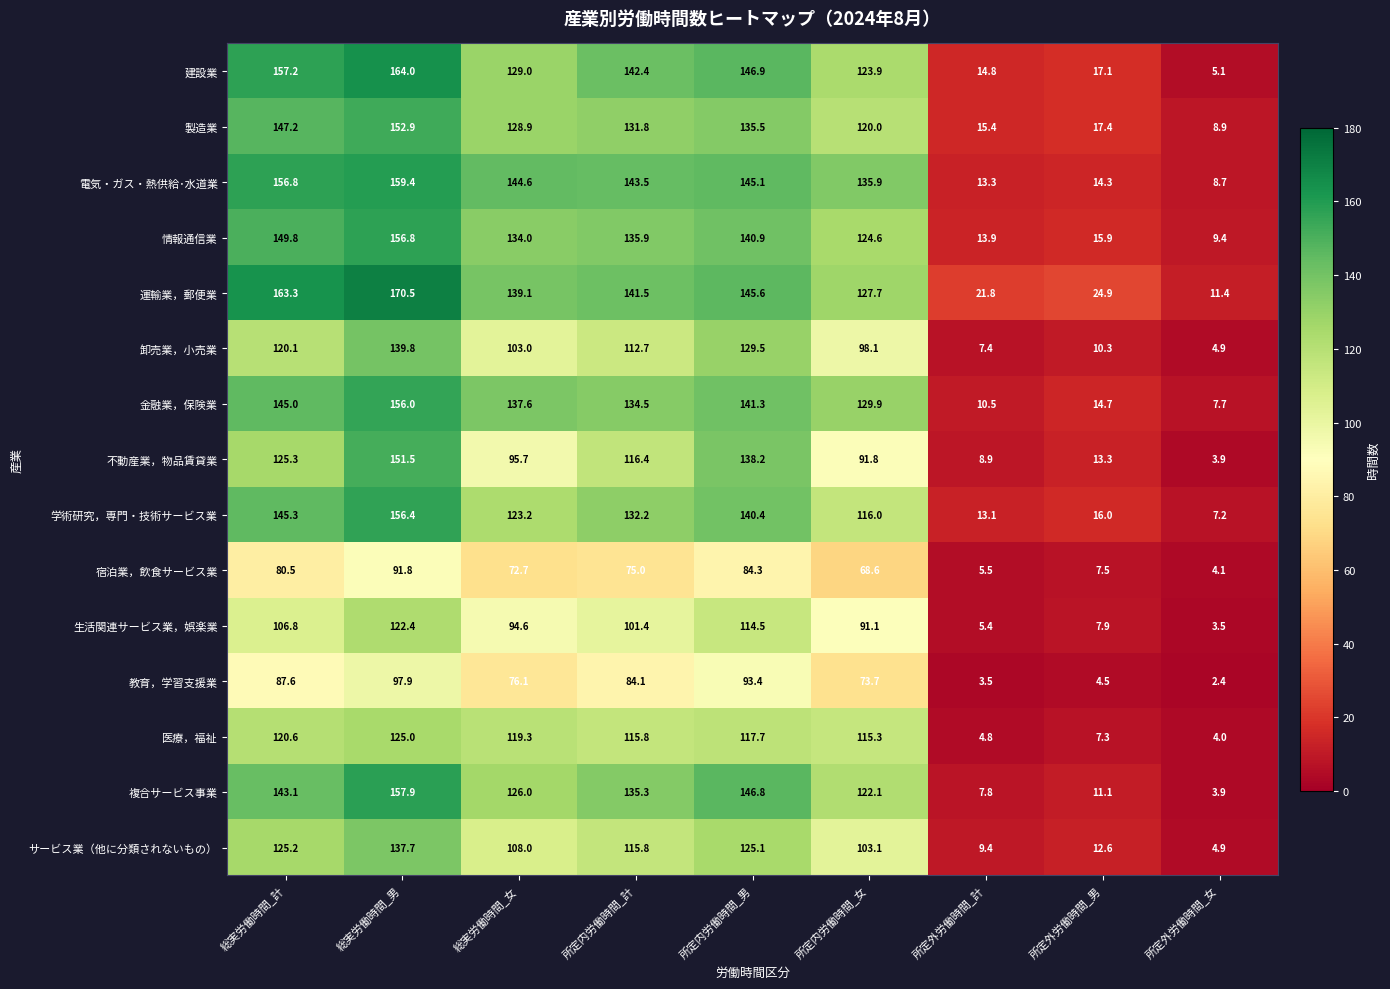

List the series in order of their peak value, lowest first.

宿泊業，飲食サービス業, 教育，学習支援業, 生活関連サービス業，娯楽業, 医療，福祉, サービス業（他に分類されないもの）, 卸売業，小売業, 不動産業，物品賃貸業, 製造業, 金融業，保険業, 学術研究，専門・技術サービス業, 情報通信業, 複合サービス事業, 電気・ガス・熱供給･水道業, 建設業, 運輸業，郵便業